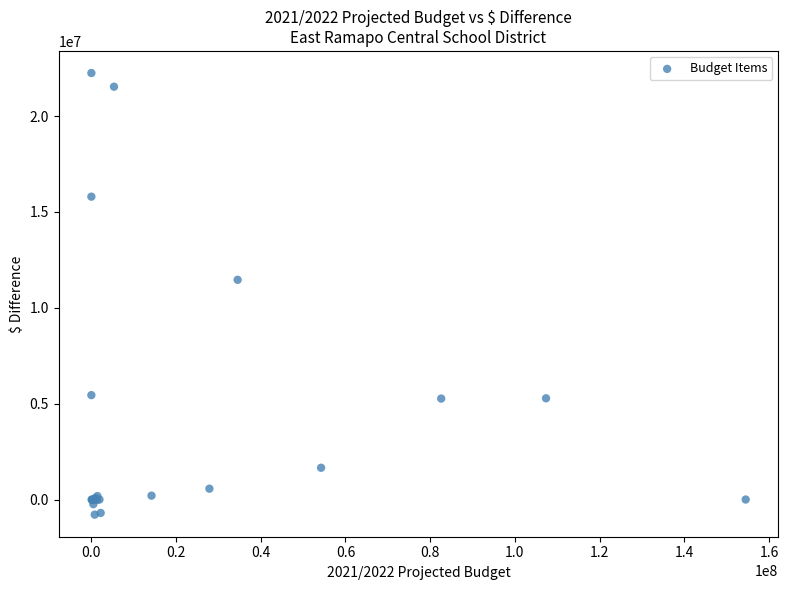

What Y value in the scatter plot is closest to 10730888?

11462007.3